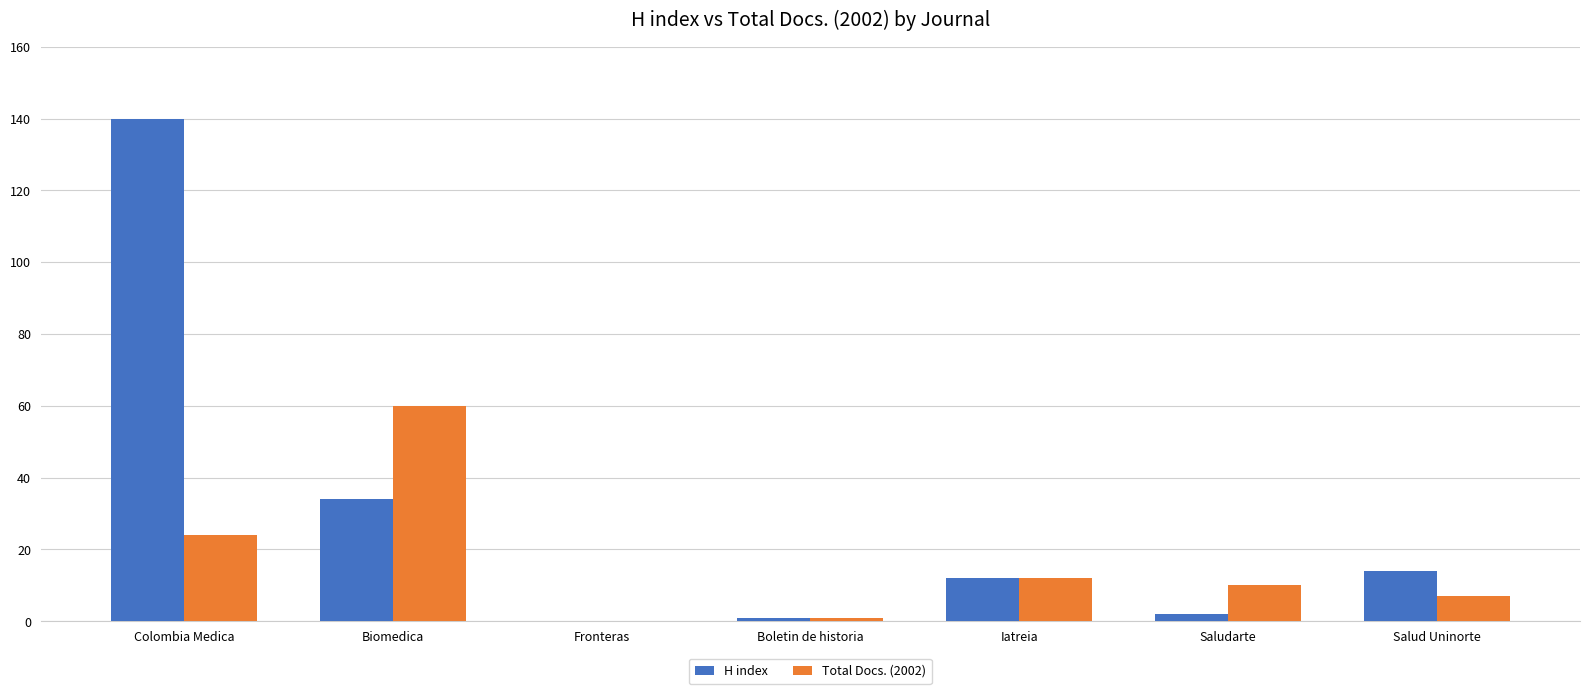

Reading right to left, extract all data points from this chart.

H index: 14	2	12	1	0	34	140
Total Docs. (2002): 7	10	12	1	0	60	24